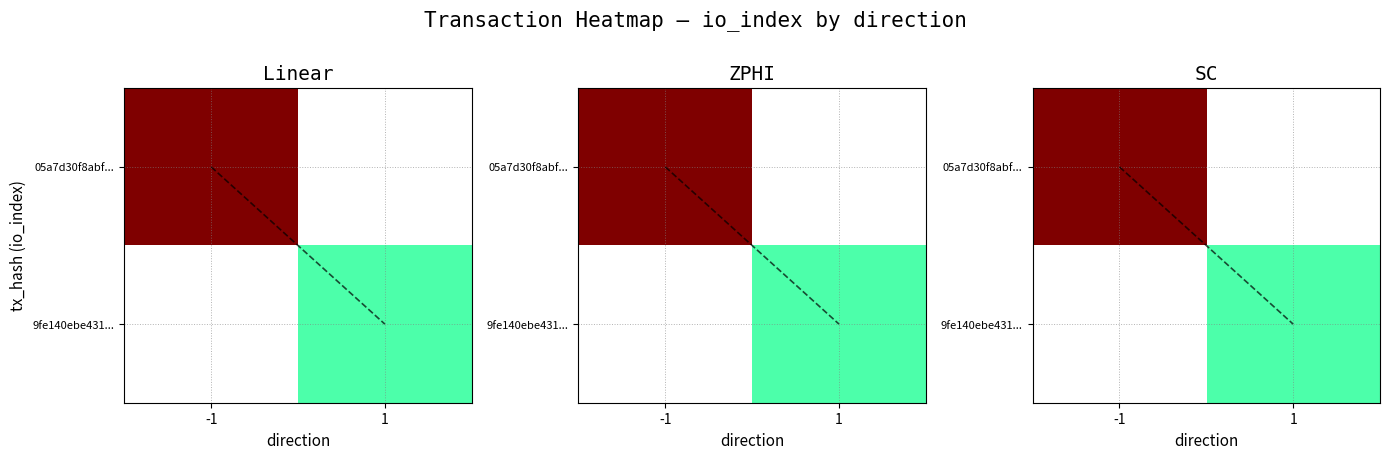

The value of 05a7d30f8abf... at -1 is 9. True or false?

True